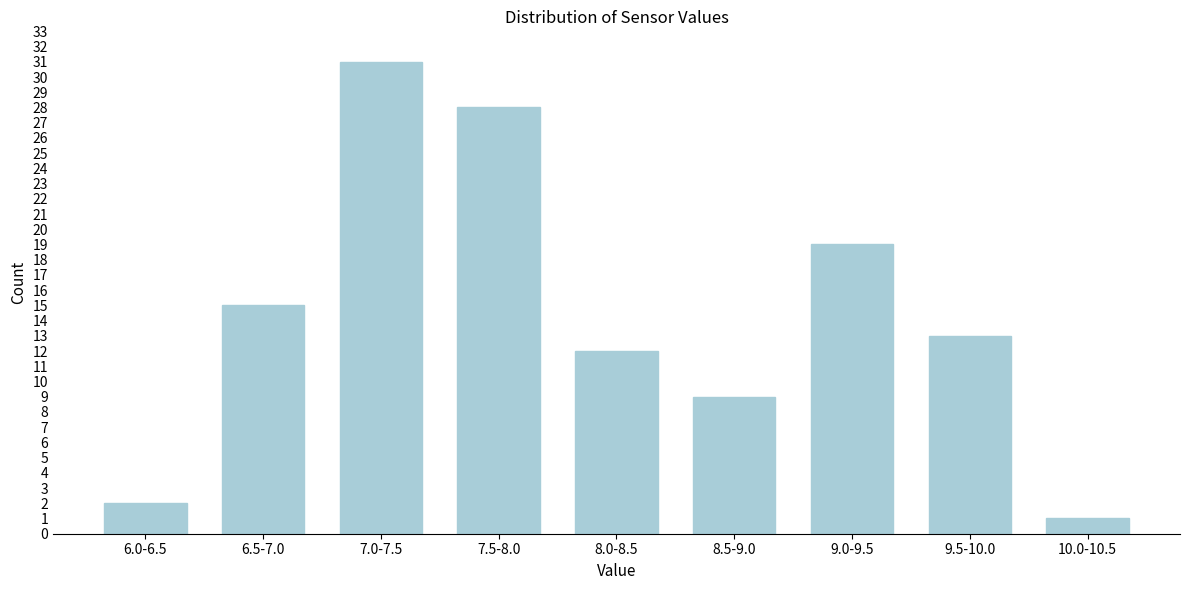

Reading left to right, extract all data points from this chart.

2	15	31	28	12	9	19	13	1